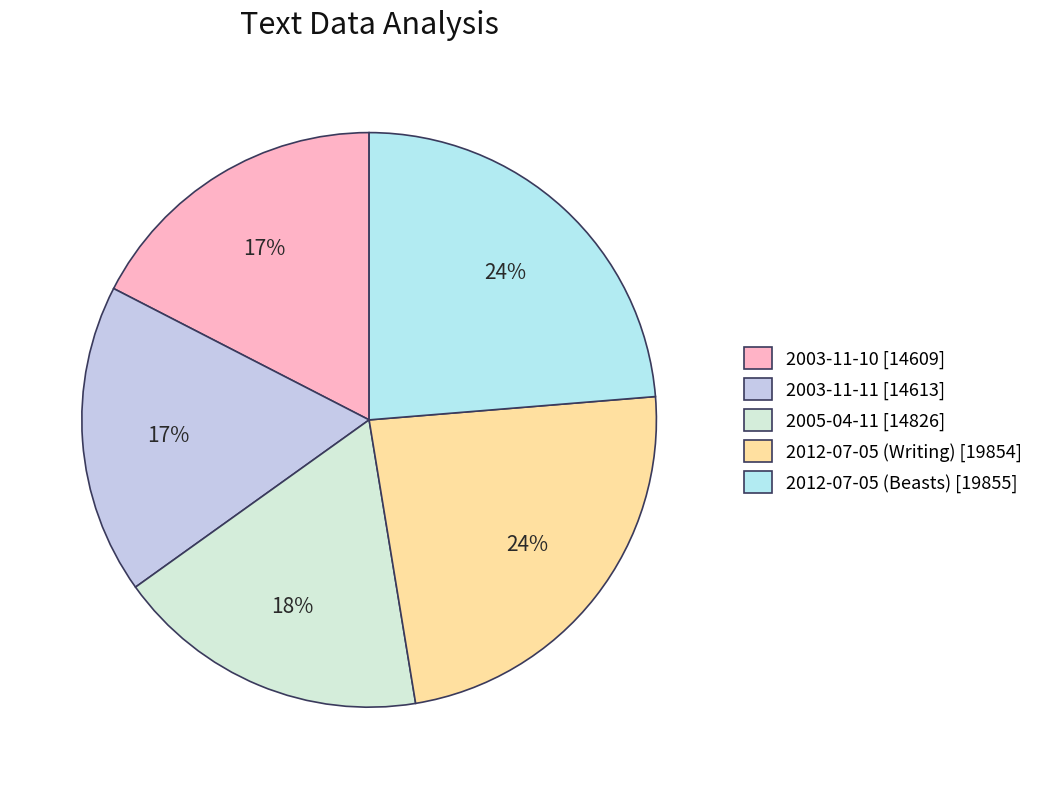

How many segments does this pie chart have?

5